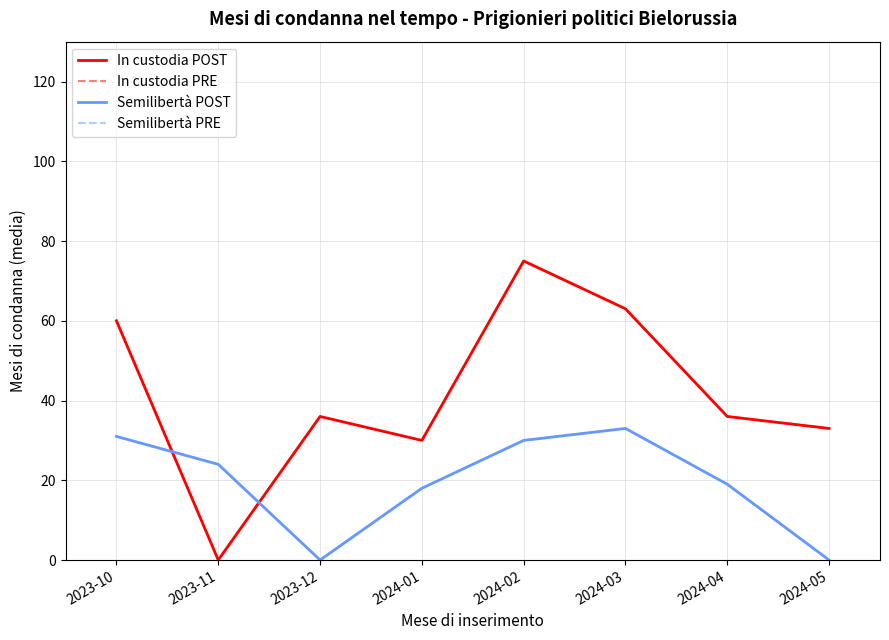

List the labels in order of Semilibertà POST value, smallest first.

2023-12, 2024-05, 2024-01, 2024-04, 2023-11, 2024-02, 2023-10, 2024-03